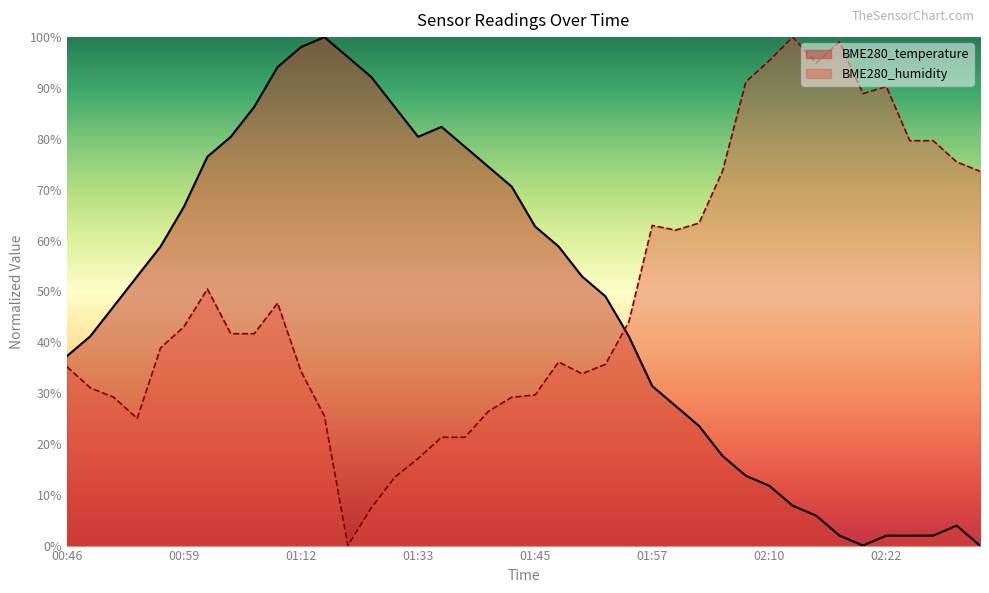

Does the chart have visible grid lines?

No